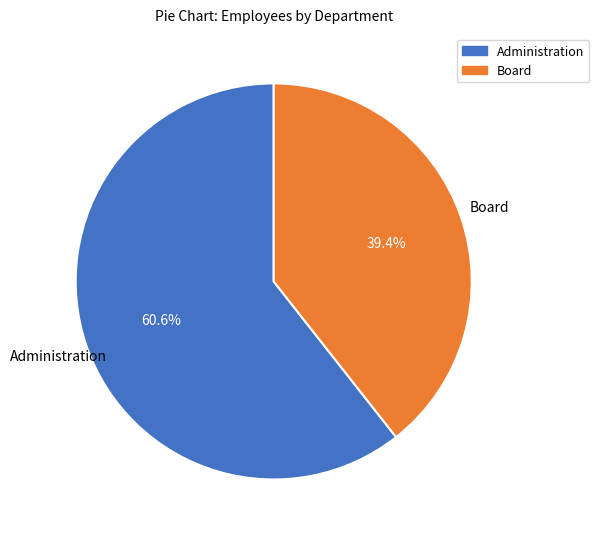

What percentage is the Board slice, to the nearest percent?

39%